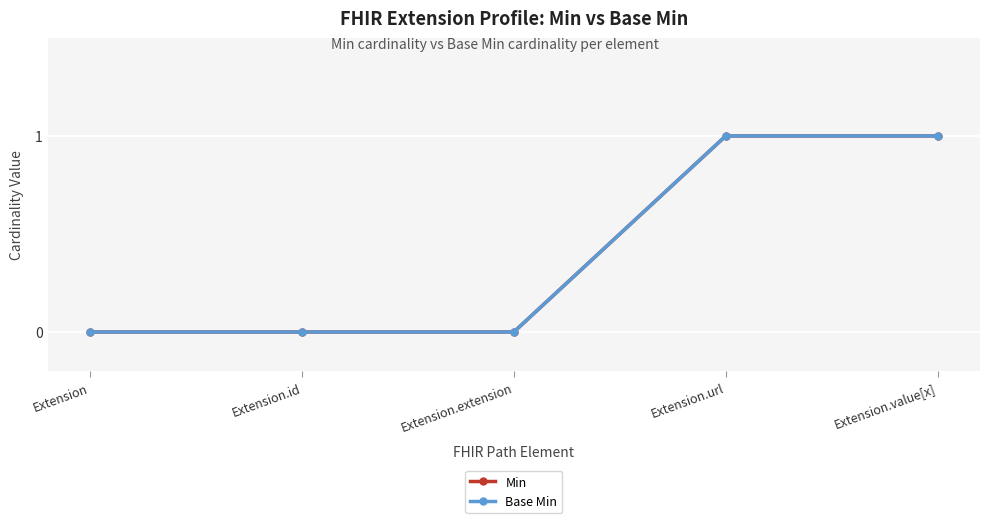

How many lines are shown in the chart?

2